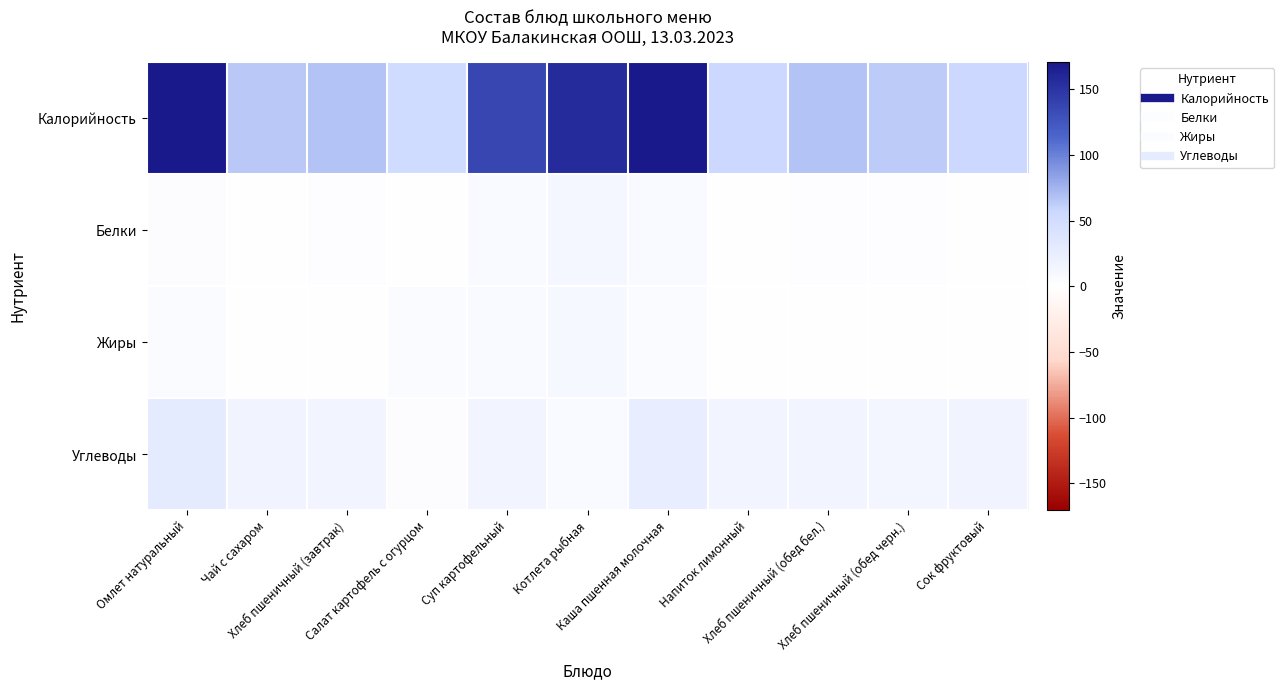

At which category is the sum across all series the highest?

Омлет натуральный